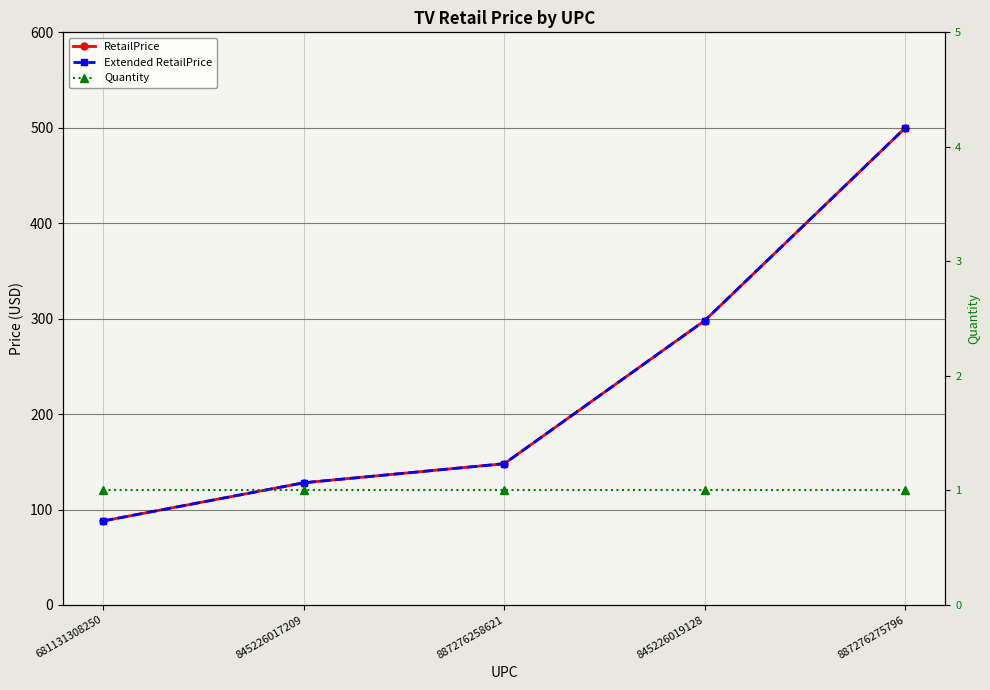

Which series has the widest spread of values?

RetailPrice